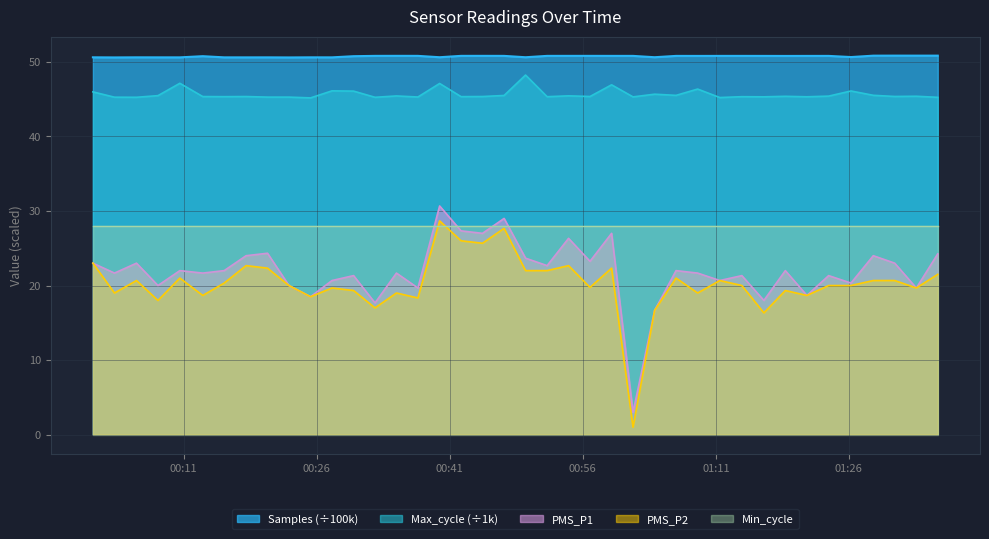

What is the difference between the Samples values at 2023/11/16 01:13:56 and 2023/11/16 00:18:03?

0.2